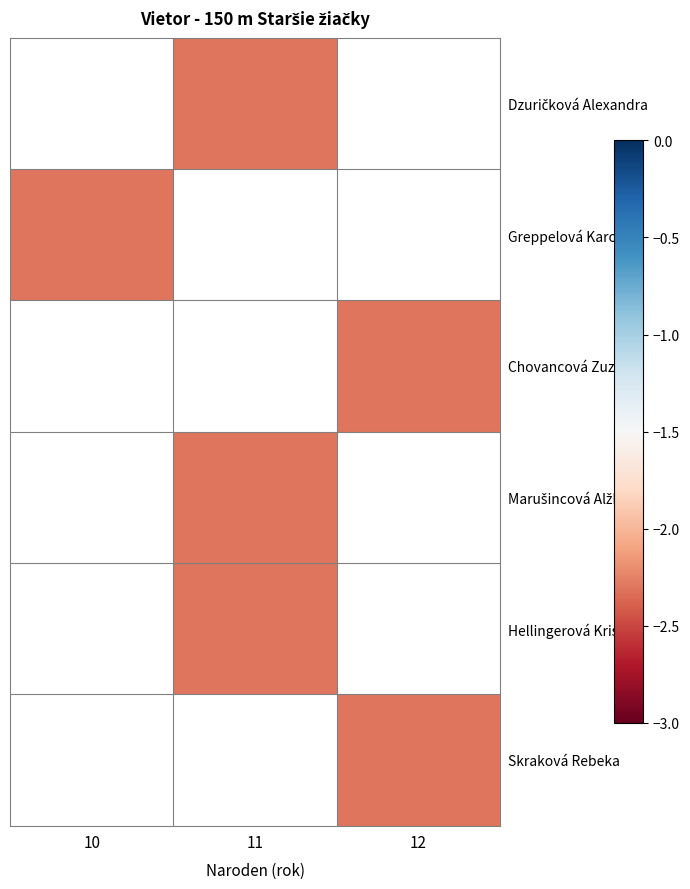

Rank the series by their maximum value, from lowest to highest.

Dzuričková Alexandra, Greppelová Karolína, Chovancová Zuzana, Marušincová Alžbeta, Hellingerová Kristína, Skraková Rebeka